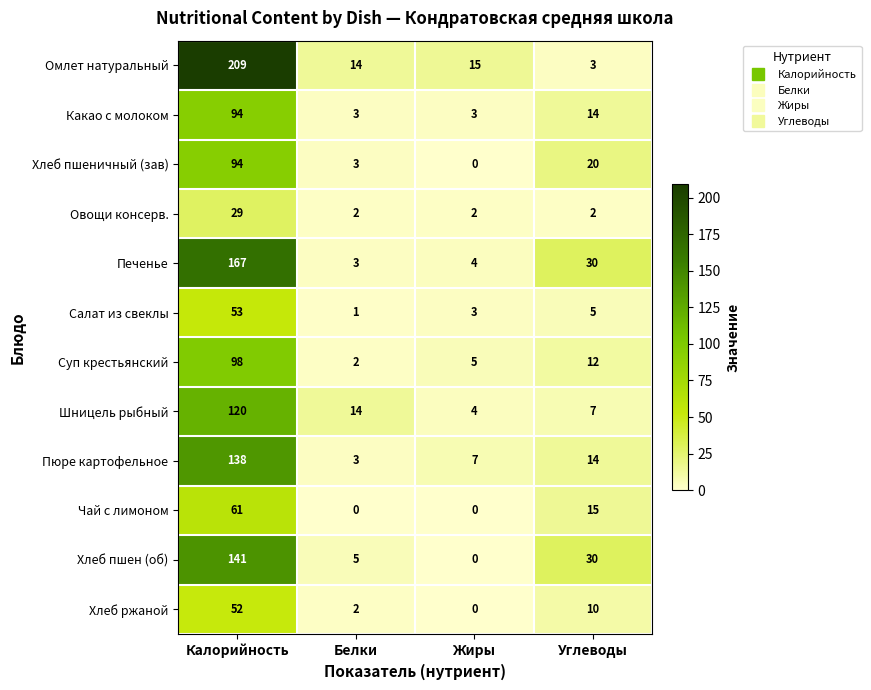

How many data points in Хлеб ржаной are less than 10?

2